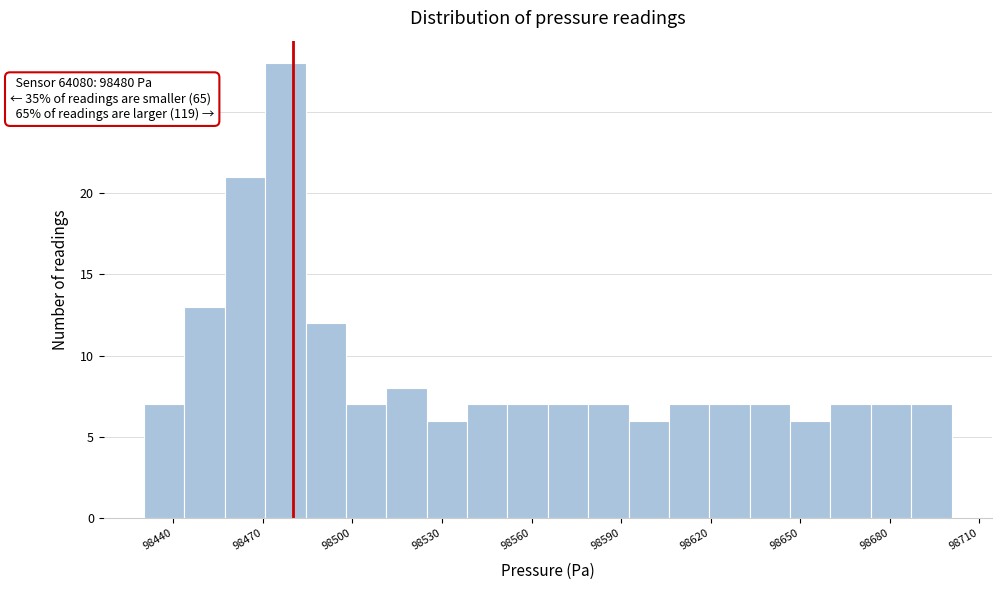

Read against the x-axis, roughly where is the centre of the tallest bar?

98480